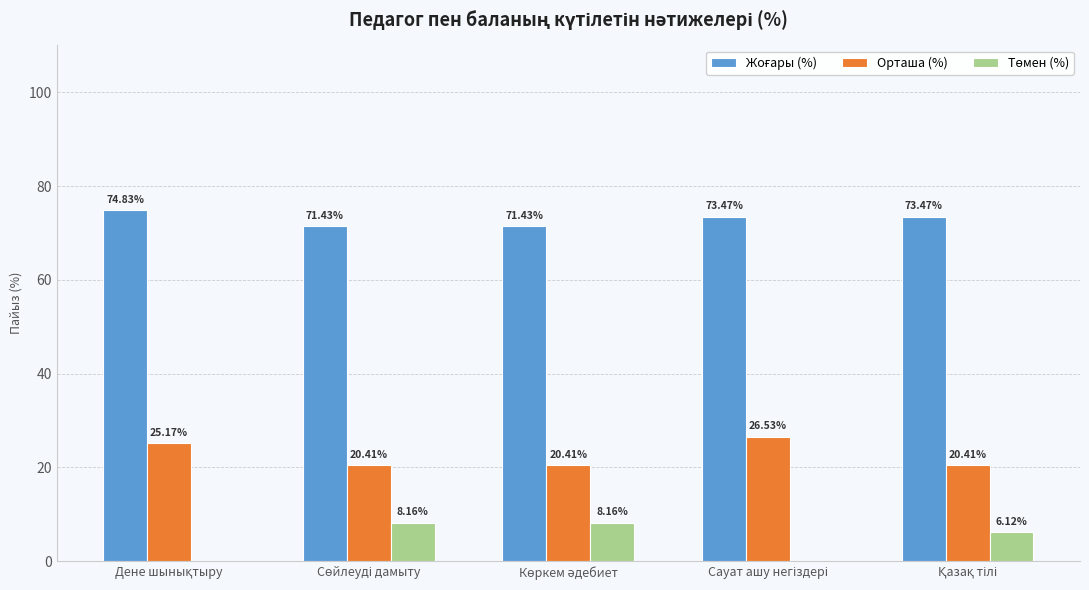

Reading right to left, transcribe all the data shown in this chart.

Жоғары (%): 73.5	73.5	71.4	71.4	74.8
Орташа (%): 20.4	26.5	20.4	20.4	25.2
Төмен (%): 6.1	0.0	8.2	8.2	0.0